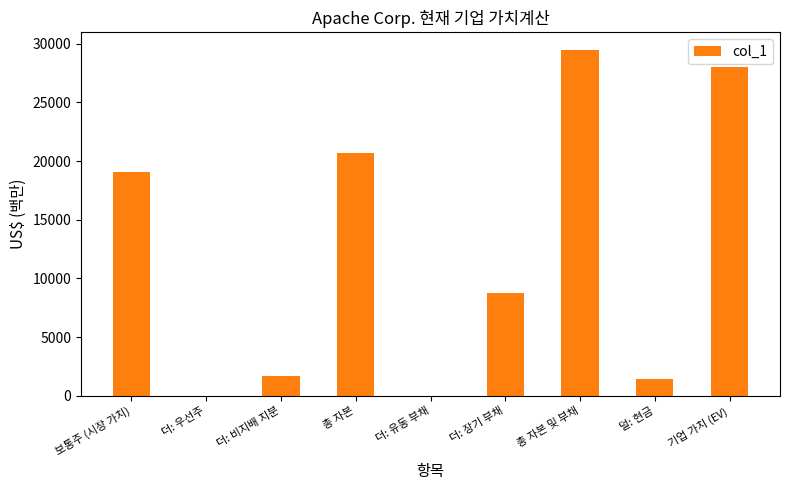

At which label does the data first exceed 8777?

보통주 (시장 가치)